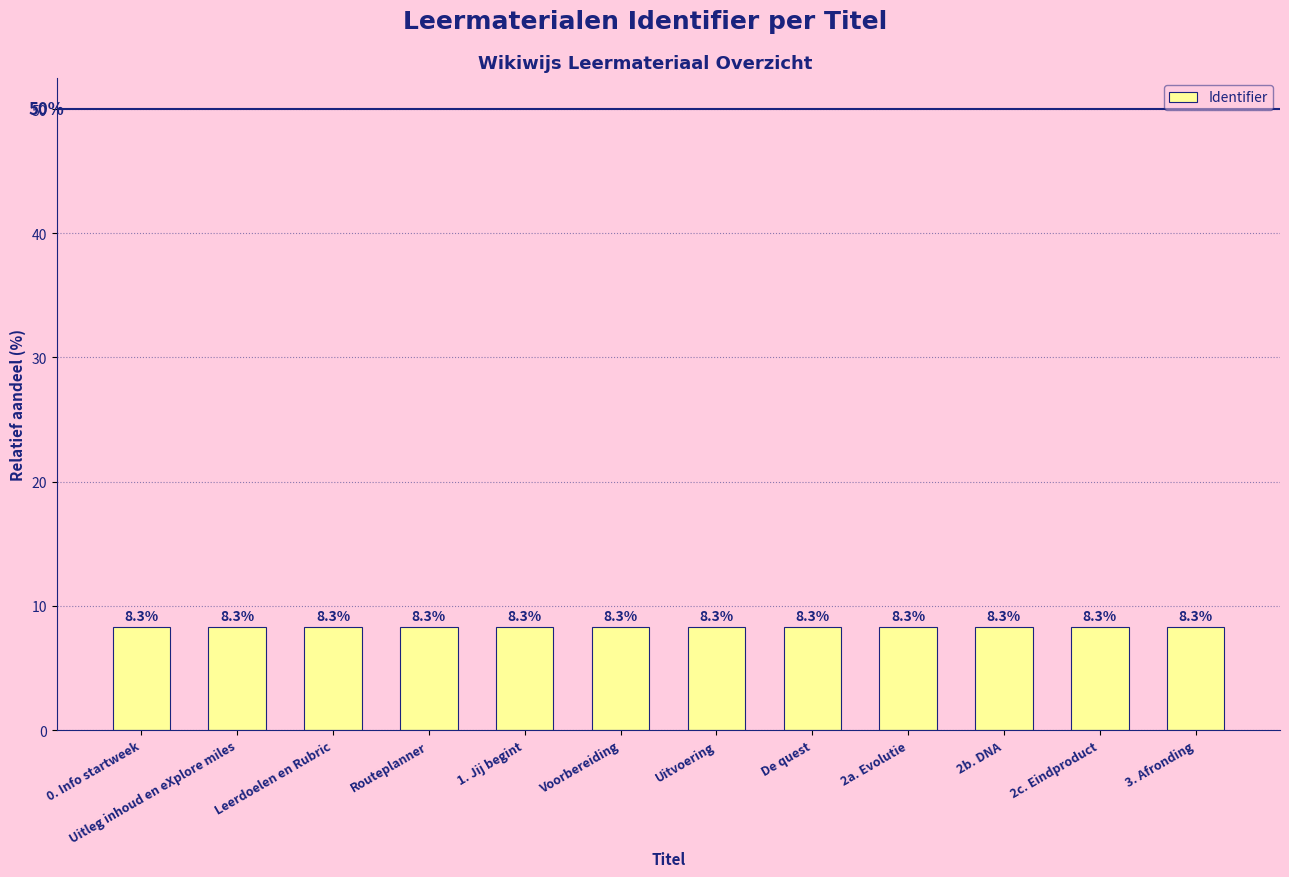

What is the value of the 8th bar from the left?

8.3